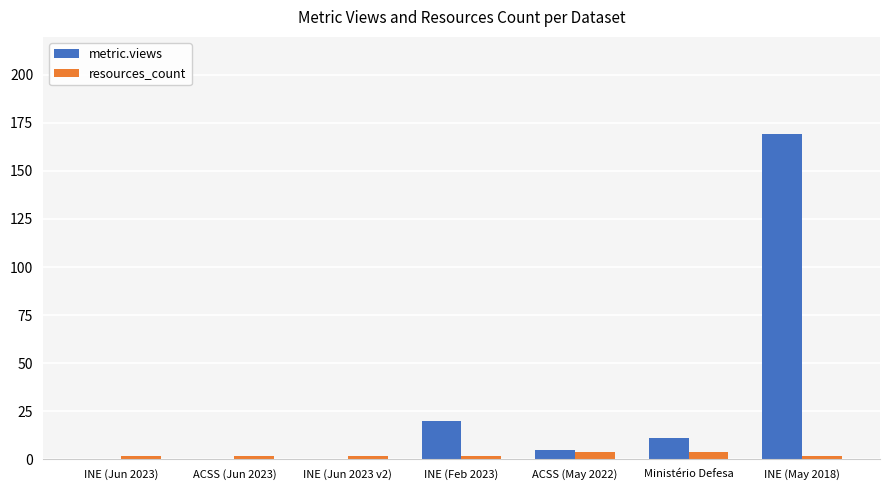

What is the approximate value of resources_count at INE (Feb 2023)?

2